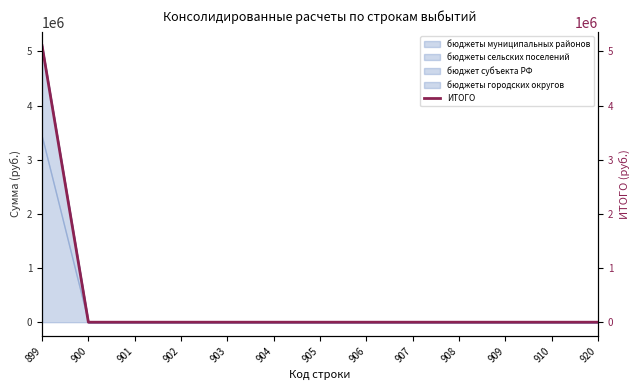

Reading left to right, transcribe all the data shown in this chart.

899=5106593.2	900=0.0	901=0.0	902=0.0	903=0.0	904=0.0	905=0.0	906=0.0	907=0.0	908=0.0	909=0.0	910=0.0	920=0.0